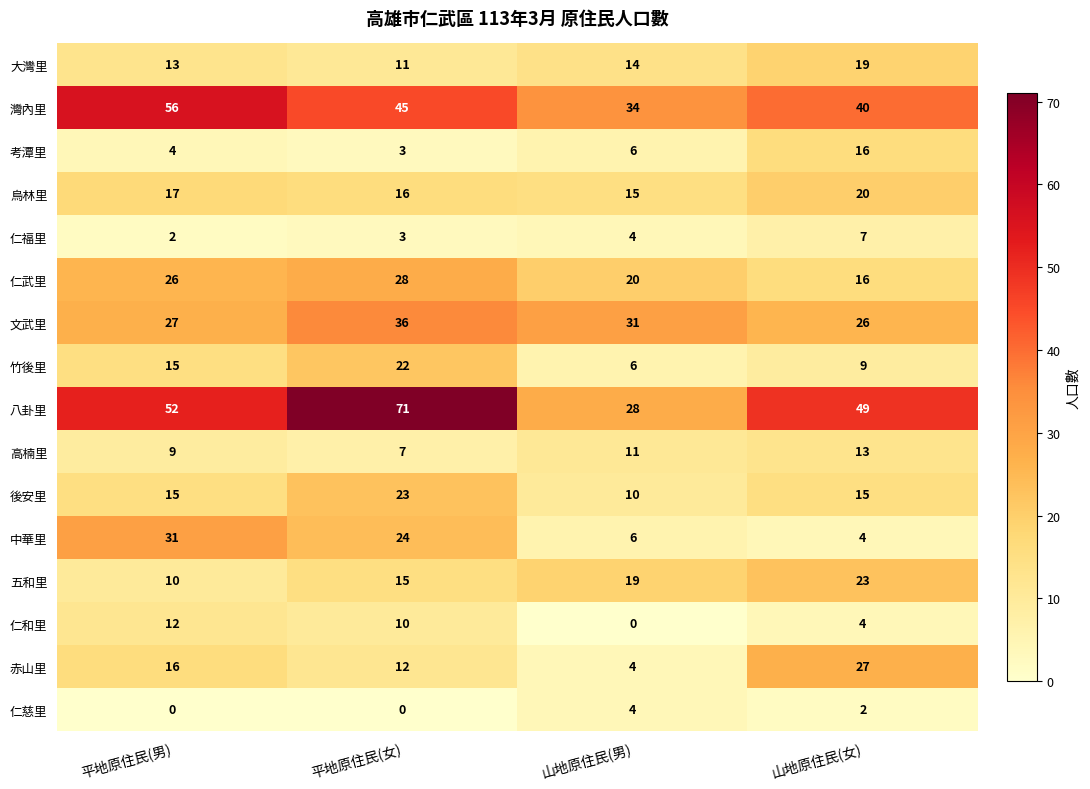

Which series has the largest total across all categories?

八卦里